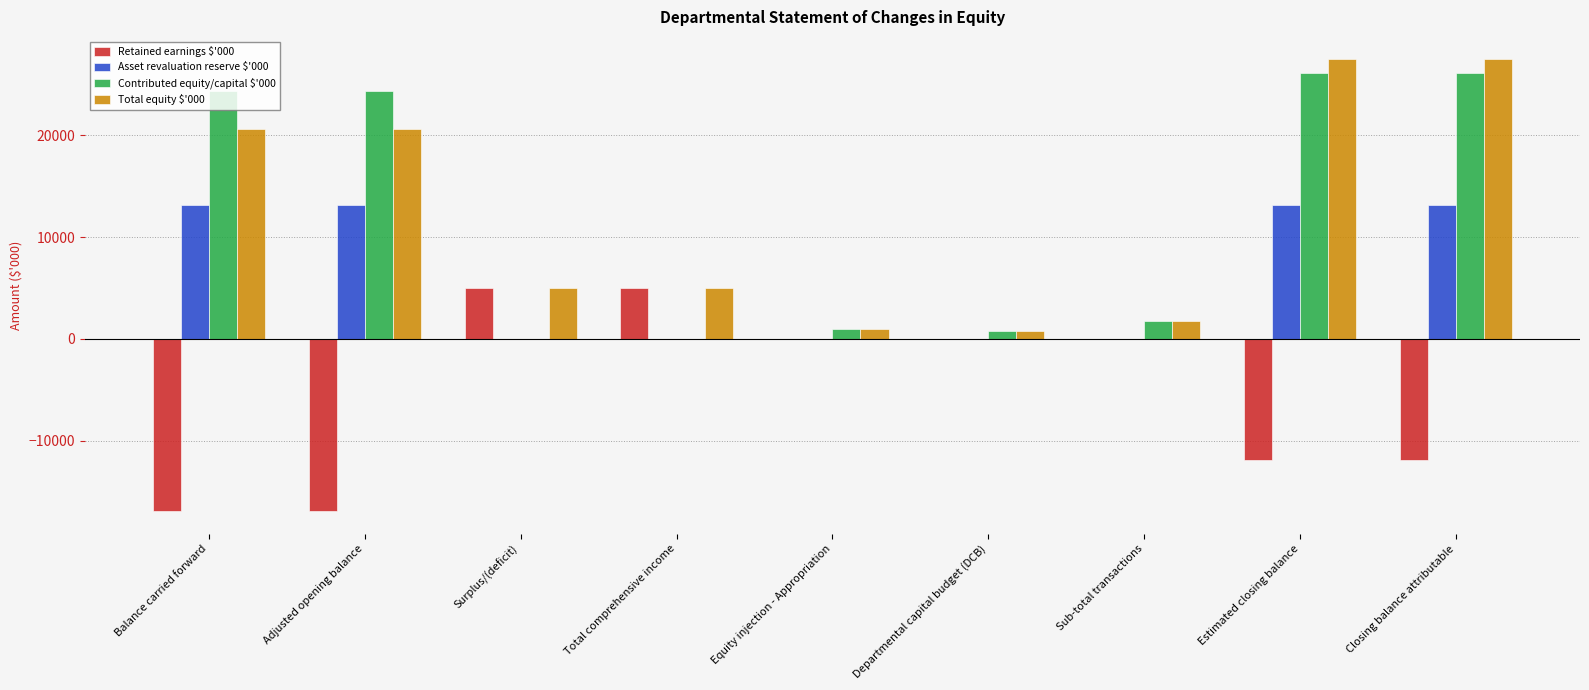

What is the sum of the Contributed equity/capital $'000 values at Sub-total transactions and Adjusted opening balance?

26162